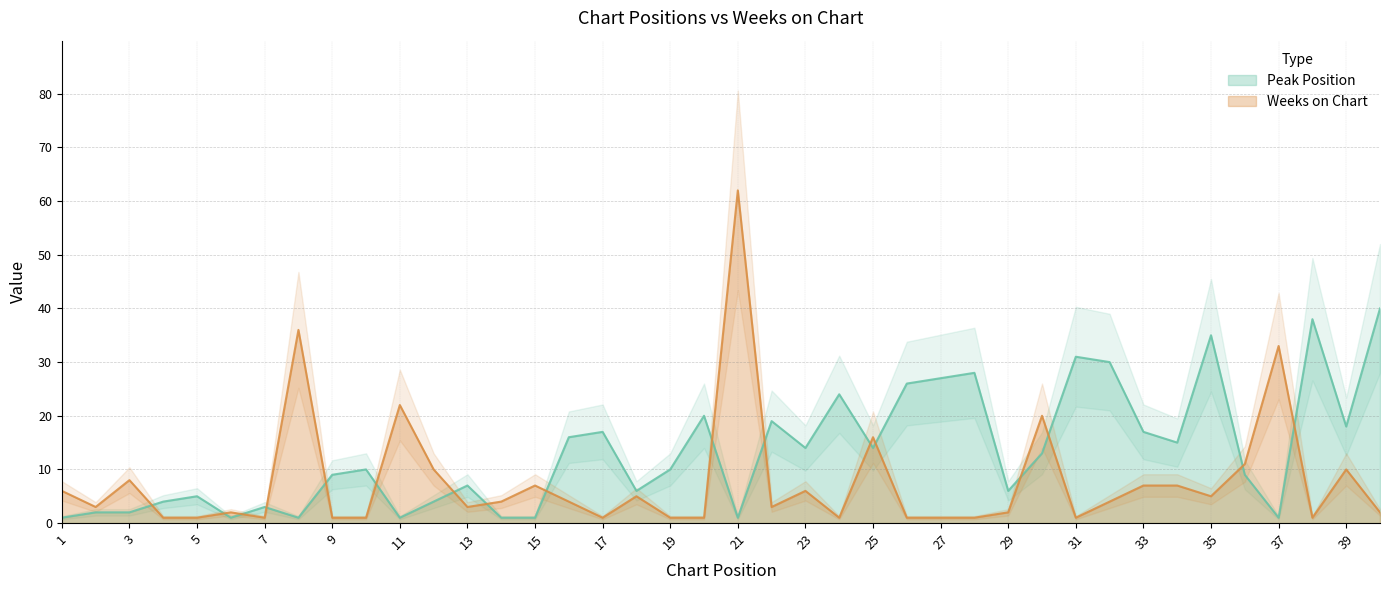

After their last crossing, which series has the higher values: Weeks on Chart or Peak Position?

Peak Position